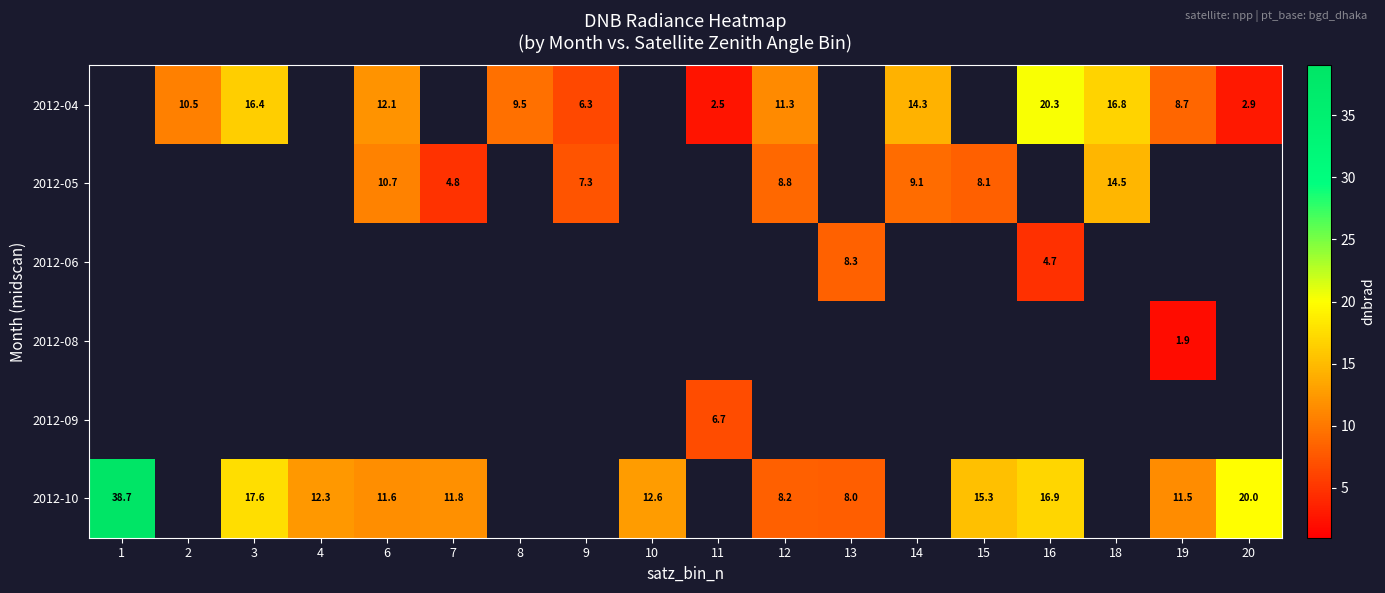

Is the value of 2012-05 at 18 greater than the value of 2012-04 at 20?

Yes